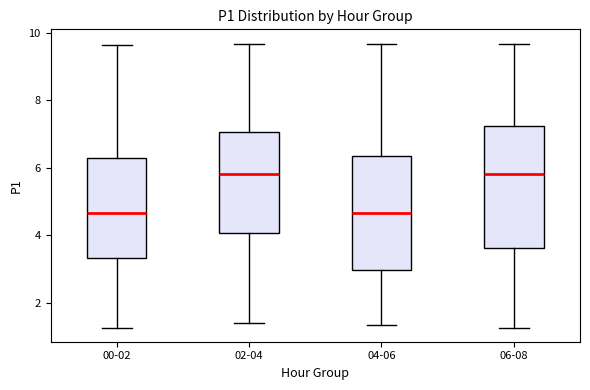

Reading left to right, read every box against the y-axis: the position of its median line, the range the box covers, and the ends of its whiskers. The values are not printed on the chart, so give them approximately, as read against the axis.

00-02: median 4.6, box 3.4 to 6.2, whiskers 1.2 to 9.6
02-04: median 5.8, box 4.0 to 7.0, whiskers 1.4 to 9.6
04-06: median 4.6, box 3.0 to 6.4, whiskers 1.4 to 9.6
06-08: median 5.8, box 3.6 to 7.2, whiskers 1.2 to 9.6